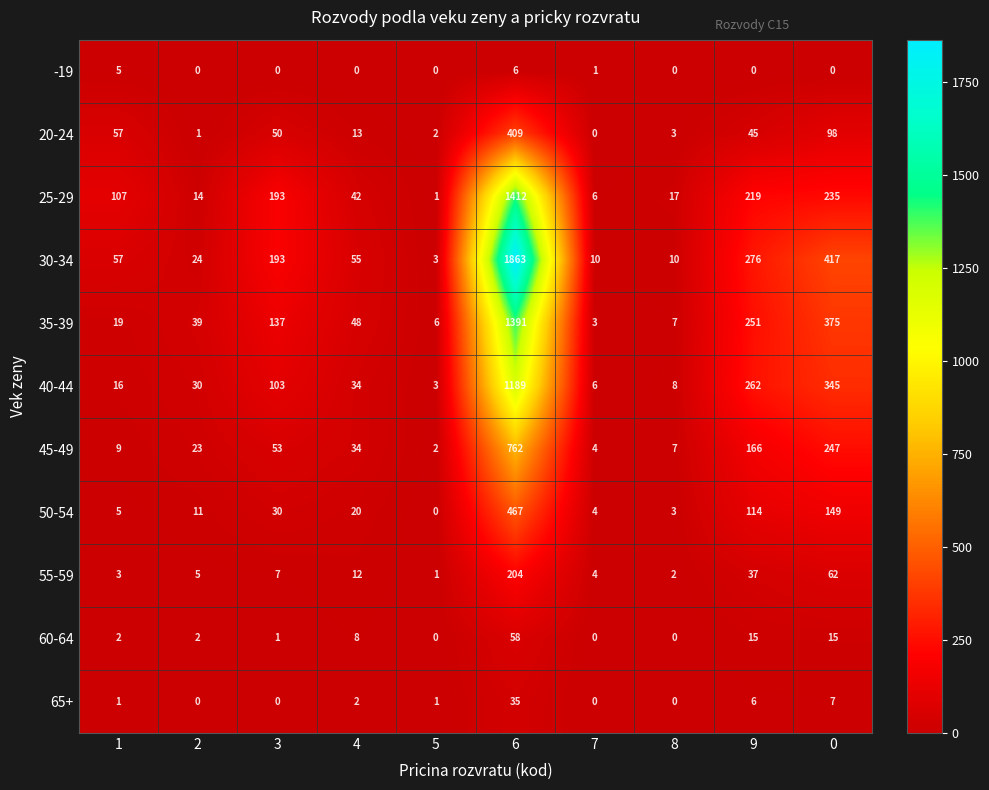

Which series has the largest range (max minus min)?

30-34